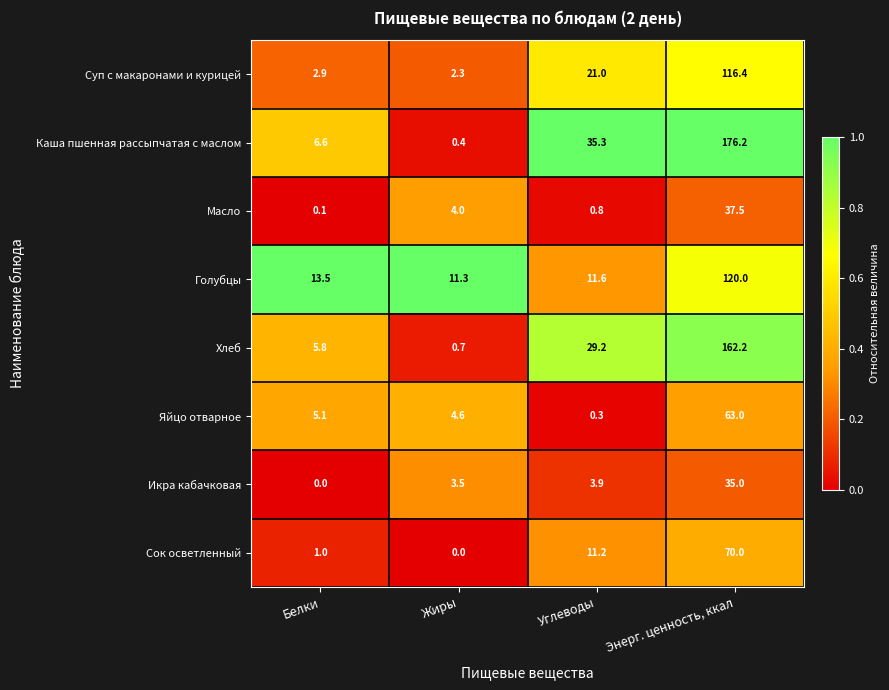

Which series has the widest spread of values?

Каша пшенная рассыпчатая с маслом